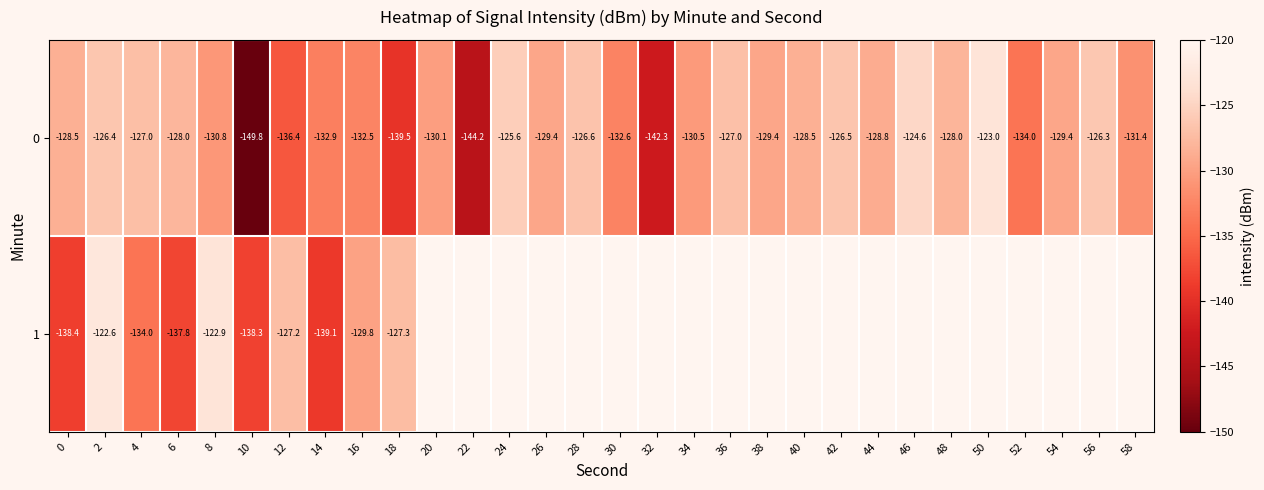

Is the value of 0 at 40 greater than the value of 1 at 8?

No